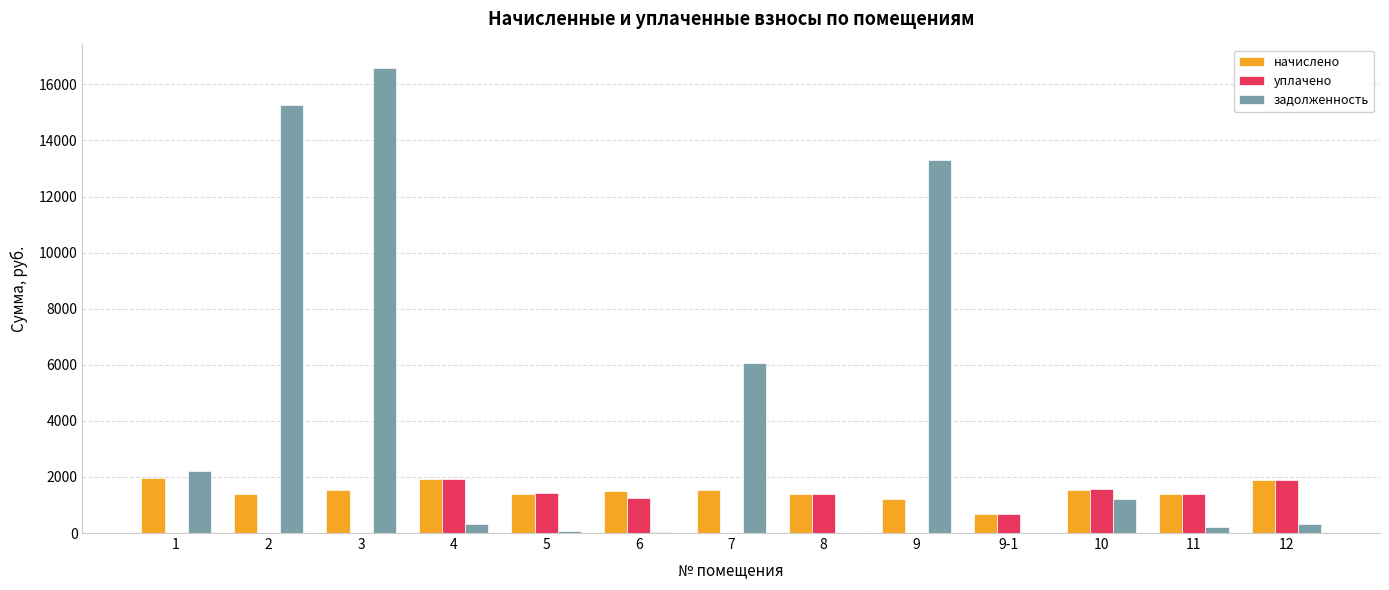

How many data points does each series have?

13